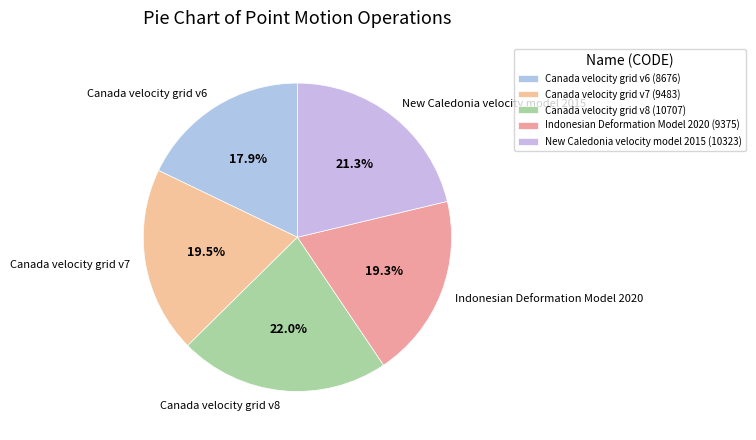

Which slice is the smallest?

Canada velocity grid v6